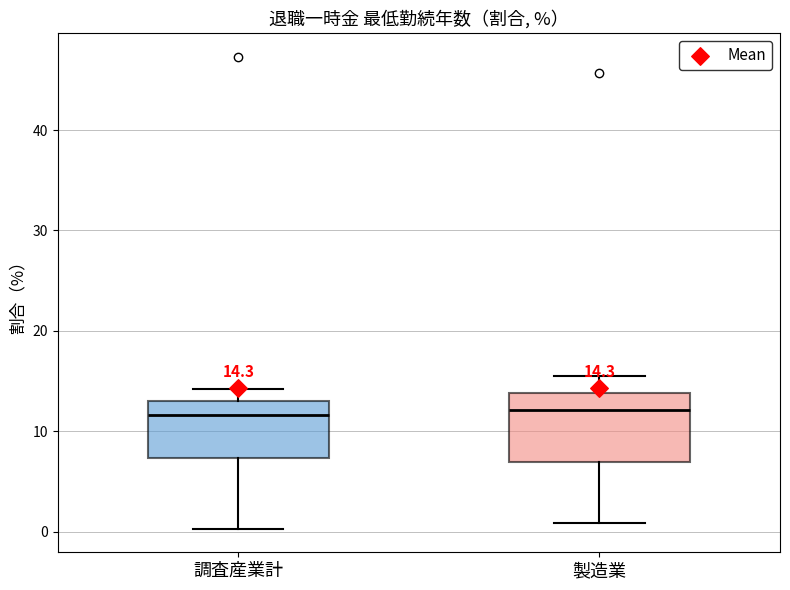

Comparing the boxes themselves (not the whiskers), which one is the tallest?

製造業